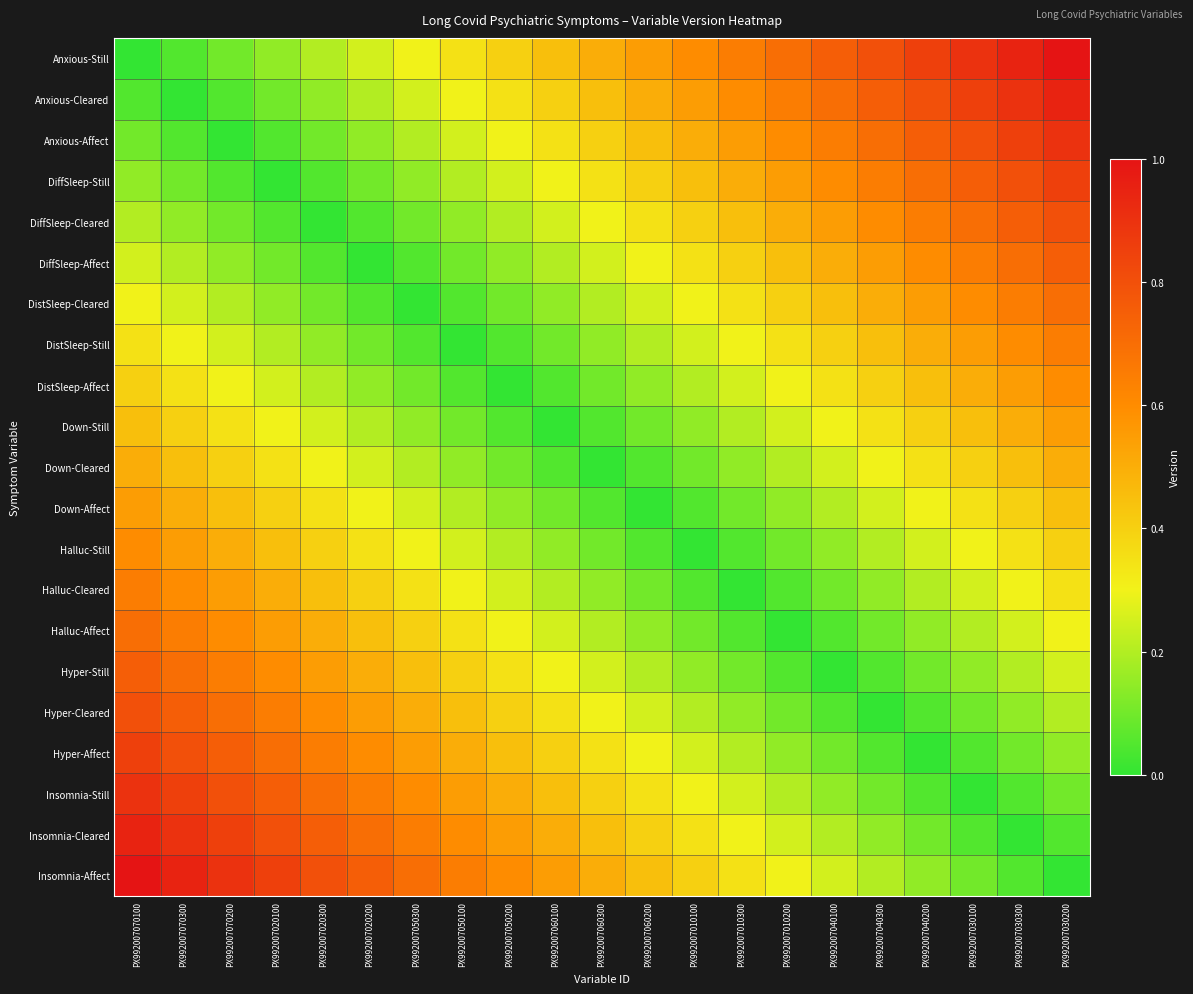

Reading left to right, extract all data points from this chart.

Anxious-Still: PX992007070100=0.0	PX992007070300=0.1	PX992007070200=0.1	PX992007020100=0.1	PX992007020300=0.2	PX992007020200=0.2	PX992007050300=0.3	PX992007050100=0.3	PX992007050200=0.4	PX992007060100=0.5	PX992007060300=0.5	PX992007060200=0.6	PX992007010100=0.6	PX992007010300=0.7	PX992007010200=0.7	PX992007040100=0.8	PX992007040300=0.8	PX992007040200=0.8	PX992007030100=0.9	PX992007030300=0.9	PX992007030200=1.0
Anxious-Cleared: PX992007070100=0.1	PX992007070300=0.0	PX992007070200=0.1	PX992007020100=0.1	PX992007020300=0.1	PX992007020200=0.2	PX992007050300=0.2	PX992007050100=0.3	PX992007050200=0.3	PX992007060100=0.4	PX992007060300=0.5	PX992007060200=0.5	PX992007010100=0.6	PX992007010300=0.6	PX992007010200=0.7	PX992007040100=0.7	PX992007040300=0.8	PX992007040200=0.8	PX992007030100=0.8	PX992007030300=0.9	PX992007030200=0.9
Anxious-Affect: PX992007070100=0.1	PX992007070300=0.1	PX992007070200=0.0	PX992007020100=0.1	PX992007020300=0.1	PX992007020200=0.1	PX992007050300=0.2	PX992007050100=0.2	PX992007050200=0.3	PX992007060100=0.3	PX992007060300=0.4	PX992007060200=0.5	PX992007010100=0.5	PX992007010300=0.6	PX992007010200=0.6	PX992007040100=0.7	PX992007040300=0.7	PX992007040200=0.8	PX992007030100=0.8	PX992007030300=0.8	PX992007030200=0.9
DiffSleep-Still: PX992007070100=0.1	PX992007070300=0.1	PX992007070200=0.1	PX992007020100=0.0	PX992007020300=0.1	PX992007020200=0.1	PX992007050300=0.1	PX992007050100=0.2	PX992007050200=0.2	PX992007060100=0.3	PX992007060300=0.3	PX992007060200=0.4	PX992007010100=0.5	PX992007010300=0.5	PX992007010200=0.6	PX992007040100=0.6	PX992007040300=0.7	PX992007040200=0.7	PX992007030100=0.8	PX992007030300=0.8	PX992007030200=0.8
DiffSleep-Cleared: PX992007070100=0.2	PX992007070300=0.1	PX992007070200=0.1	PX992007020100=0.1	PX992007020300=0.0	PX992007020200=0.1	PX992007050300=0.1	PX992007050100=0.1	PX992007050200=0.2	PX992007060100=0.2	PX992007060300=0.3	PX992007060200=0.3	PX992007010100=0.4	PX992007010300=0.5	PX992007010200=0.5	PX992007040100=0.6	PX992007040300=0.6	PX992007040200=0.7	PX992007030100=0.7	PX992007030300=0.8	PX992007030200=0.8
DiffSleep-Affect: PX992007070100=0.2	PX992007070300=0.2	PX992007070200=0.1	PX992007020100=0.1	PX992007020300=0.1	PX992007020200=0.0	PX992007050300=0.1	PX992007050100=0.1	PX992007050200=0.1	PX992007060100=0.2	PX992007060300=0.2	PX992007060200=0.3	PX992007010100=0.3	PX992007010300=0.4	PX992007010200=0.5	PX992007040100=0.5	PX992007040300=0.6	PX992007040200=0.6	PX992007030100=0.7	PX992007030300=0.7	PX992007030200=0.8
DistSleep-Cleared: PX992007070100=0.3	PX992007070300=0.2	PX992007070200=0.2	PX992007020100=0.1	PX992007020300=0.1	PX992007020200=0.1	PX992007050300=0.0	PX992007050100=0.1	PX992007050200=0.1	PX992007060100=0.1	PX992007060300=0.2	PX992007060200=0.2	PX992007010100=0.3	PX992007010300=0.3	PX992007010200=0.4	PX992007040100=0.5	PX992007040300=0.5	PX992007040200=0.6	PX992007030100=0.6	PX992007030300=0.7	PX992007030200=0.7
DistSleep-Still: PX992007070100=0.3	PX992007070300=0.3	PX992007070200=0.2	PX992007020100=0.2	PX992007020300=0.1	PX992007020200=0.1	PX992007050300=0.1	PX992007050100=0.0	PX992007050200=0.1	PX992007060100=0.1	PX992007060300=0.1	PX992007060200=0.2	PX992007010100=0.2	PX992007010300=0.3	PX992007010200=0.3	PX992007040100=0.4	PX992007040300=0.5	PX992007040200=0.5	PX992007030100=0.6	PX992007030300=0.6	PX992007030200=0.7
DistSleep-Affect: PX992007070100=0.4	PX992007070300=0.3	PX992007070200=0.3	PX992007020100=0.2	PX992007020300=0.2	PX992007020200=0.1	PX992007050300=0.1	PX992007050100=0.1	PX992007050200=0.0	PX992007060100=0.1	PX992007060300=0.1	PX992007060200=0.1	PX992007010100=0.2	PX992007010300=0.2	PX992007010200=0.3	PX992007040100=0.3	PX992007040300=0.4	PX992007040200=0.5	PX992007030100=0.5	PX992007030300=0.6	PX992007030200=0.6
Down-Still: PX992007070100=0.5	PX992007070300=0.4	PX992007070200=0.3	PX992007020100=0.3	PX992007020300=0.2	PX992007020200=0.2	PX992007050300=0.1	PX992007050100=0.1	PX992007050200=0.1	PX992007060100=0.0	PX992007060300=0.1	PX992007060200=0.1	PX992007010100=0.1	PX992007010300=0.2	PX992007010200=0.2	PX992007040100=0.3	PX992007040300=0.3	PX992007040200=0.4	PX992007030100=0.5	PX992007030300=0.5	PX992007030200=0.6
Down-Cleared: PX992007070100=0.5	PX992007070300=0.5	PX992007070200=0.4	PX992007020100=0.3	PX992007020300=0.3	PX992007020200=0.2	PX992007050300=0.2	PX992007050100=0.1	PX992007050200=0.1	PX992007060100=0.1	PX992007060300=0.0	PX992007060200=0.1	PX992007010100=0.1	PX992007010300=0.1	PX992007010200=0.2	PX992007040100=0.2	PX992007040300=0.3	PX992007040200=0.3	PX992007030100=0.4	PX992007030300=0.5	PX992007030200=0.5
Down-Affect: PX992007070100=0.6	PX992007070300=0.5	PX992007070200=0.5	PX992007020100=0.4	PX992007020300=0.3	PX992007020200=0.3	PX992007050300=0.2	PX992007050100=0.2	PX992007050200=0.1	PX992007060100=0.1	PX992007060300=0.1	PX992007060200=0.0	PX992007010100=0.1	PX992007010300=0.1	PX992007010200=0.1	PX992007040100=0.2	PX992007040300=0.2	PX992007040200=0.3	PX992007030100=0.3	PX992007030300=0.4	PX992007030200=0.5
Halluc-Still: PX992007070100=0.6	PX992007070300=0.6	PX992007070200=0.5	PX992007020100=0.5	PX992007020300=0.4	PX992007020200=0.3	PX992007050300=0.3	PX992007050100=0.2	PX992007050200=0.2	PX992007060100=0.1	PX992007060300=0.1	PX992007060200=0.1	PX992007010100=0.0	PX992007010300=0.1	PX992007010200=0.1	PX992007040100=0.1	PX992007040300=0.2	PX992007040200=0.2	PX992007030100=0.3	PX992007030300=0.3	PX992007030200=0.4
Halluc-Cleared: PX992007070100=0.7	PX992007070300=0.6	PX992007070200=0.6	PX992007020100=0.5	PX992007020300=0.5	PX992007020200=0.4	PX992007050300=0.3	PX992007050100=0.3	PX992007050200=0.2	PX992007060100=0.2	PX992007060300=0.1	PX992007060200=0.1	PX992007010100=0.1	PX992007010300=0.0	PX992007010200=0.1	PX992007040100=0.1	PX992007040300=0.1	PX992007040200=0.2	PX992007030100=0.2	PX992007030300=0.3	PX992007030200=0.3
Halluc-Affect: PX992007070100=0.7	PX992007070300=0.7	PX992007070200=0.6	PX992007020100=0.6	PX992007020300=0.5	PX992007020200=0.5	PX992007050300=0.4	PX992007050100=0.3	PX992007050200=0.3	PX992007060100=0.2	PX992007060300=0.2	PX992007060200=0.1	PX992007010100=0.1	PX992007010300=0.1	PX992007010200=0.0	PX992007040100=0.1	PX992007040300=0.1	PX992007040200=0.1	PX992007030100=0.2	PX992007030300=0.2	PX992007030200=0.3
Hyper-Still: PX992007070100=0.8	PX992007070300=0.7	PX992007070200=0.7	PX992007020100=0.6	PX992007020300=0.6	PX992007020200=0.5	PX992007050300=0.5	PX992007050100=0.4	PX992007050200=0.3	PX992007060100=0.3	PX992007060300=0.2	PX992007060200=0.2	PX992007010100=0.1	PX992007010300=0.1	PX992007010200=0.1	PX992007040100=0.0	PX992007040300=0.1	PX992007040200=0.1	PX992007030100=0.1	PX992007030300=0.2	PX992007030200=0.2
Hyper-Cleared: PX992007070100=0.8	PX992007070300=0.8	PX992007070200=0.7	PX992007020100=0.7	PX992007020300=0.6	PX992007020200=0.6	PX992007050300=0.5	PX992007050100=0.5	PX992007050200=0.4	PX992007060100=0.3	PX992007060300=0.3	PX992007060200=0.2	PX992007010100=0.2	PX992007010300=0.1	PX992007010200=0.1	PX992007040100=0.1	PX992007040300=0.0	PX992007040200=0.1	PX992007030100=0.1	PX992007030300=0.1	PX992007030200=0.2
Hyper-Affect: PX992007070100=0.8	PX992007070300=0.8	PX992007070200=0.8	PX992007020100=0.7	PX992007020300=0.7	PX992007020200=0.6	PX992007050300=0.6	PX992007050100=0.5	PX992007050200=0.5	PX992007060100=0.4	PX992007060300=0.3	PX992007060200=0.3	PX992007010100=0.2	PX992007010300=0.2	PX992007010200=0.1	PX992007040100=0.1	PX992007040300=0.1	PX992007040200=0.0	PX992007030100=0.1	PX992007030300=0.1	PX992007030200=0.1
Insomnia-Still: PX992007070100=0.9	PX992007070300=0.8	PX992007070200=0.8	PX992007020100=0.8	PX992007020300=0.7	PX992007020200=0.7	PX992007050300=0.6	PX992007050100=0.6	PX992007050200=0.5	PX992007060100=0.5	PX992007060300=0.4	PX992007060200=0.3	PX992007010100=0.3	PX992007010300=0.2	PX992007010200=0.2	PX992007040100=0.1	PX992007040300=0.1	PX992007040200=0.1	PX992007030100=0.0	PX992007030300=0.1	PX992007030200=0.1
Insomnia-Cleared: PX992007070100=0.9	PX992007070300=0.9	PX992007070200=0.8	PX992007020100=0.8	PX992007020300=0.8	PX992007020200=0.7	PX992007050300=0.7	PX992007050100=0.6	PX992007050200=0.6	PX992007060100=0.5	PX992007060300=0.5	PX992007060200=0.4	PX992007010100=0.3	PX992007010300=0.3	PX992007010200=0.2	PX992007040100=0.2	PX992007040300=0.1	PX992007040200=0.1	PX992007030100=0.1	PX992007030300=0.0	PX992007030200=0.1
Insomnia-Affect: PX992007070100=1.0	PX992007070300=0.9	PX992007070200=0.9	PX992007020100=0.8	PX992007020300=0.8	PX992007020200=0.8	PX992007050300=0.7	PX992007050100=0.7	PX992007050200=0.6	PX992007060100=0.6	PX992007060300=0.5	PX992007060200=0.5	PX992007010100=0.4	PX992007010300=0.3	PX992007010200=0.3	PX992007040100=0.2	PX992007040300=0.2	PX992007040200=0.1	PX992007030100=0.1	PX992007030300=0.1	PX992007030200=0.0